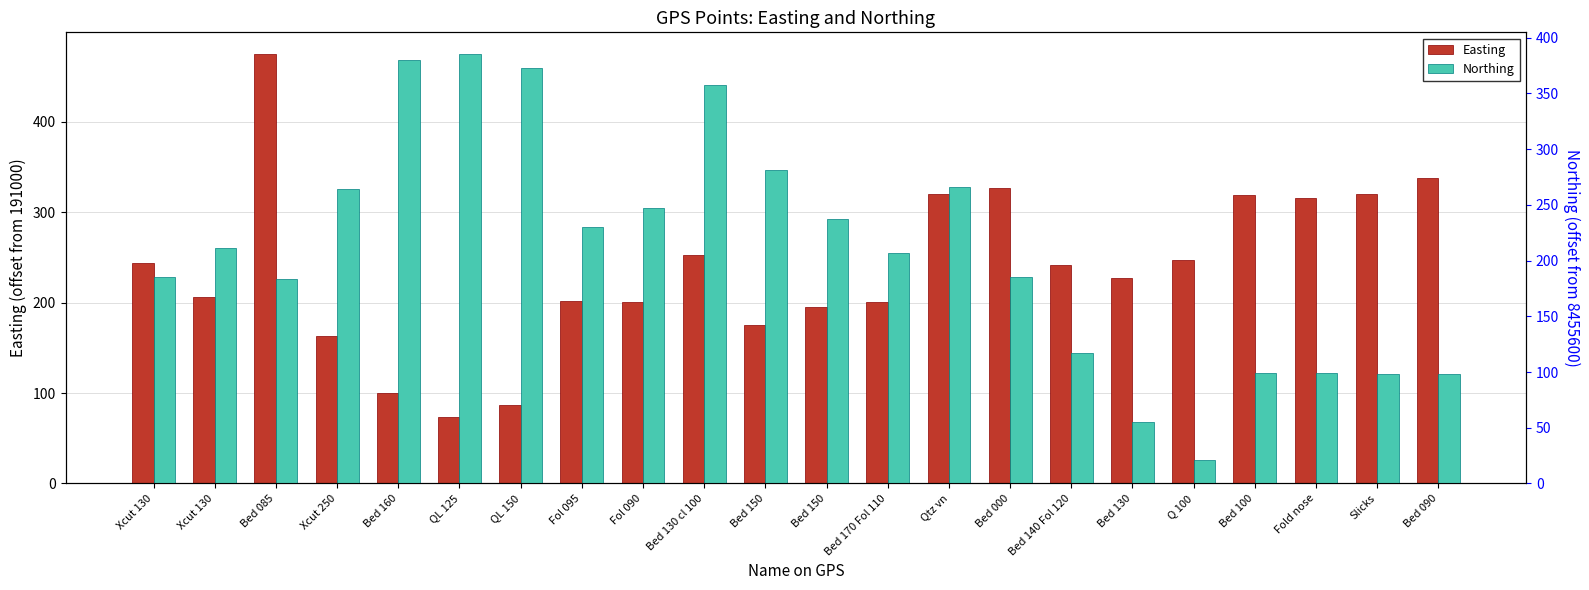

What is the greatest value displayed?

475.4